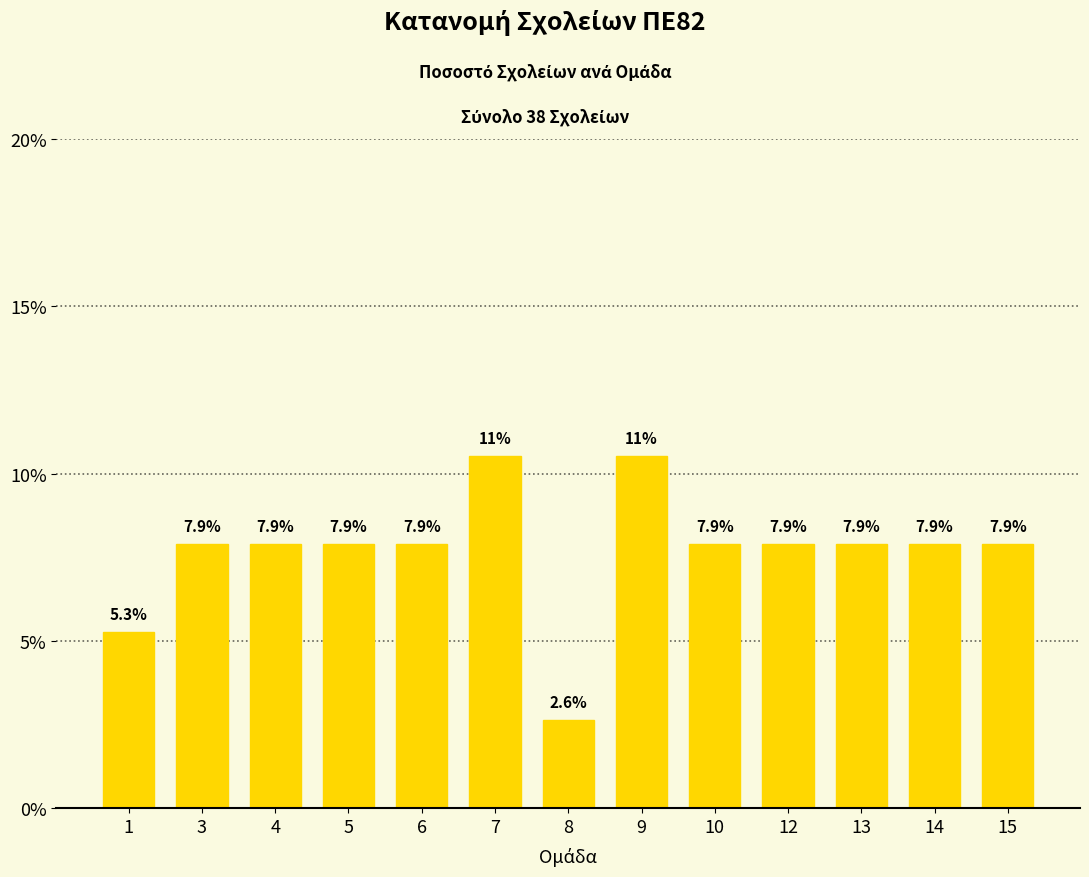

Reading left to right, what are all the values shown in this chart?

1=5.3	3=7.9	4=7.9	5=7.9	6=7.9	7=10.5	8=2.6	9=10.5	10=7.9	12=7.9	13=7.9	14=7.9	15=7.9